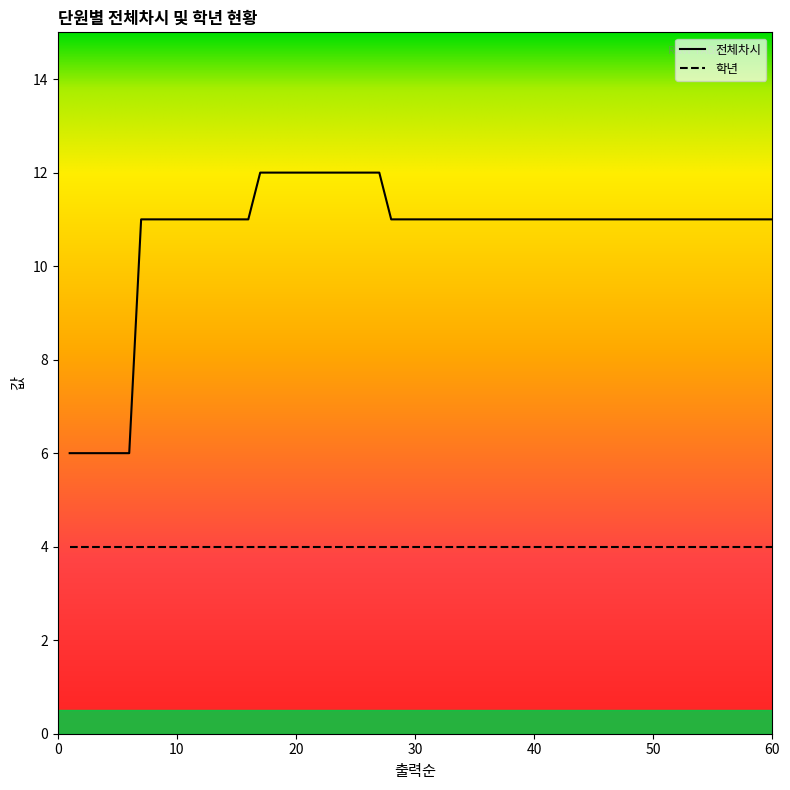

True or false: 전체차시 and 학년 cross at least once.

False